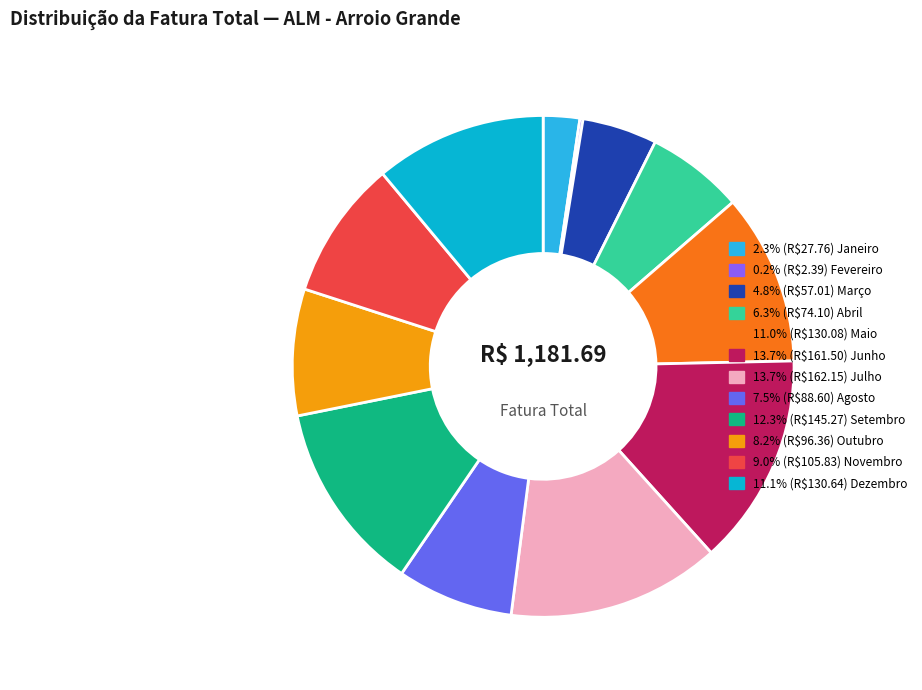

Is there a majority slice in this chart?

No